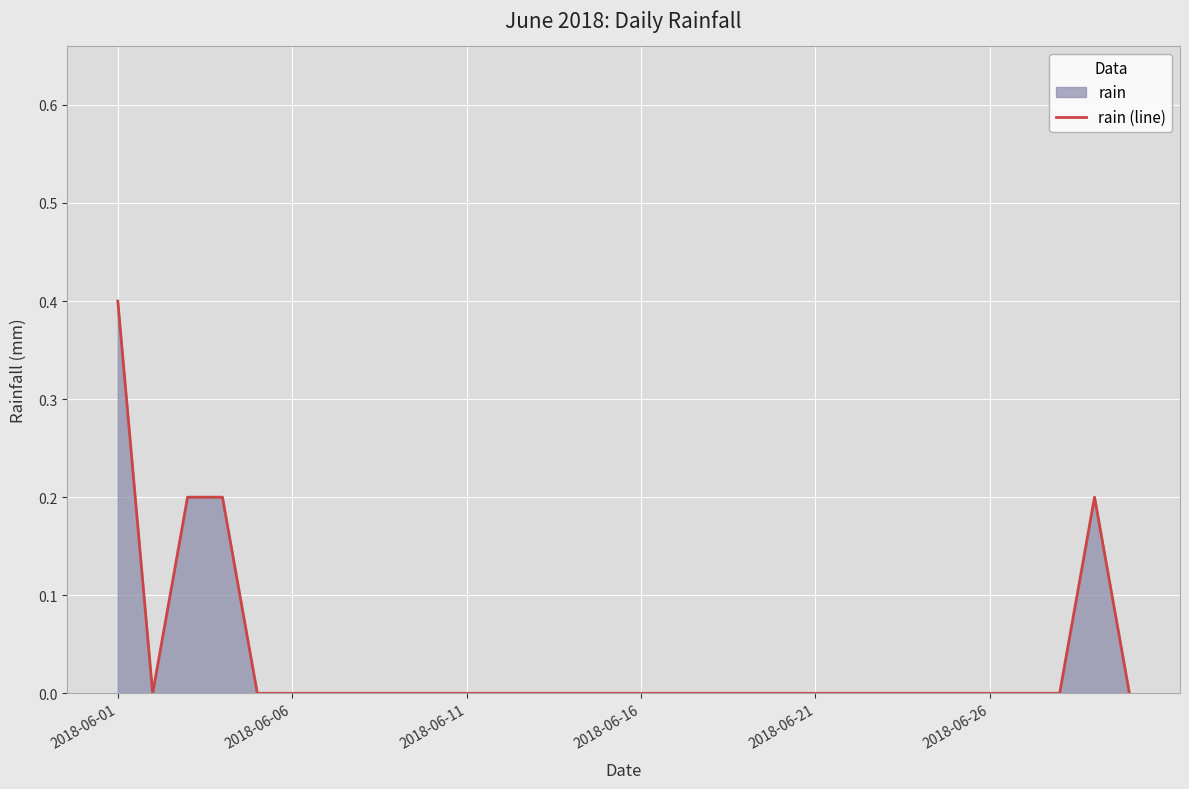

The chart shows a value of 0.2 at 9. True or false?

False